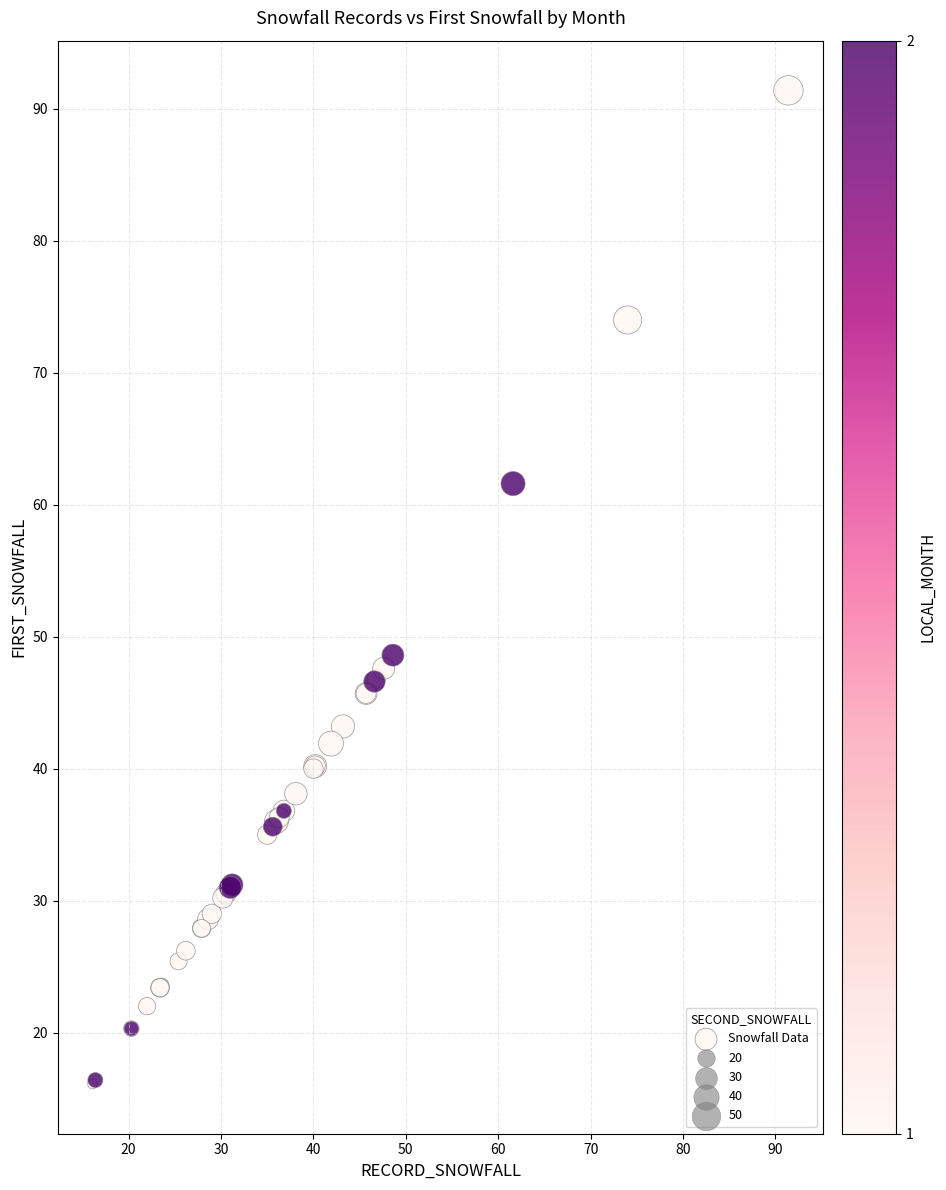

What Y value in the scatter plot is closest to 53?

48.6